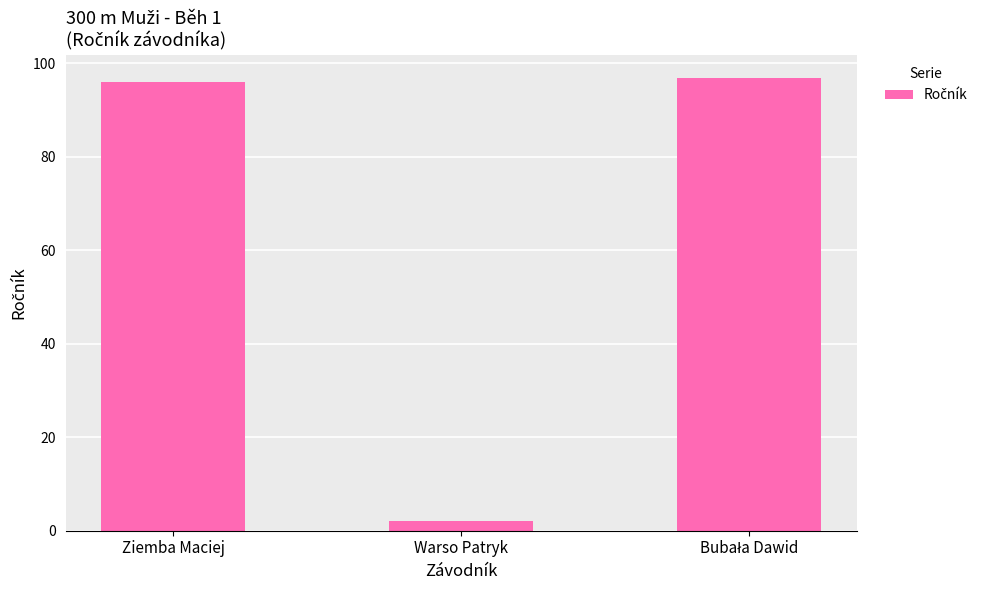

Between Ziemba Maciej and Warso Patryk, which is larger?

Ziemba Maciej